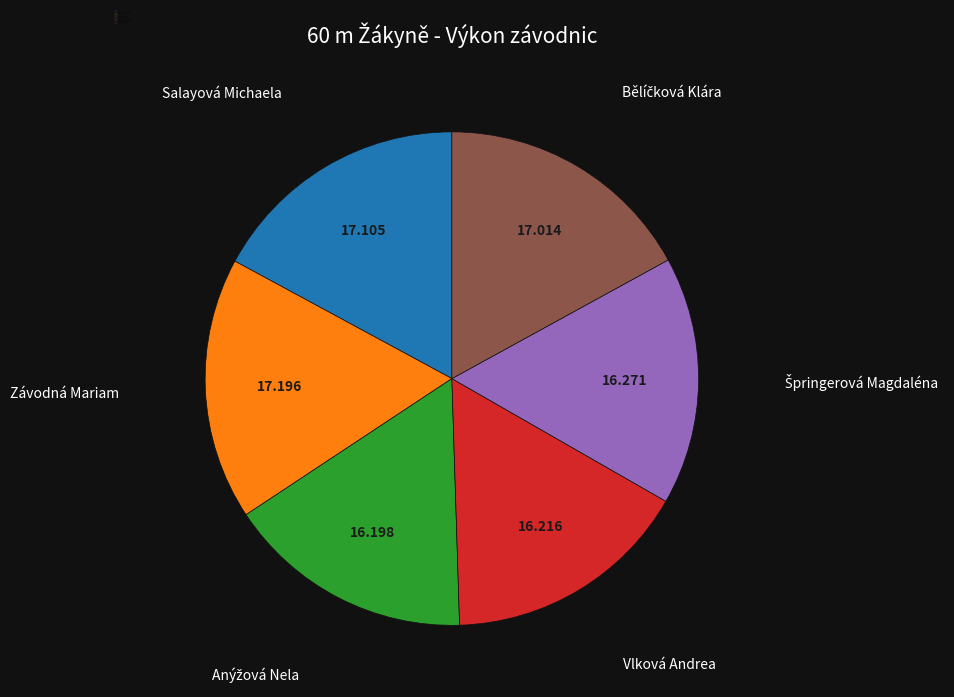

Is there any slice that represents more than half of the pie?

No